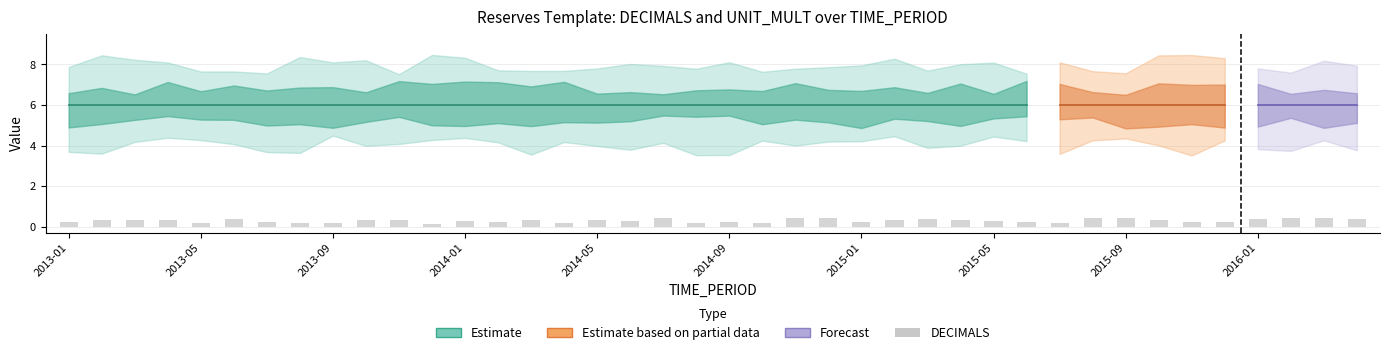

What is the difference between the maximum and second lowest values?

0.3